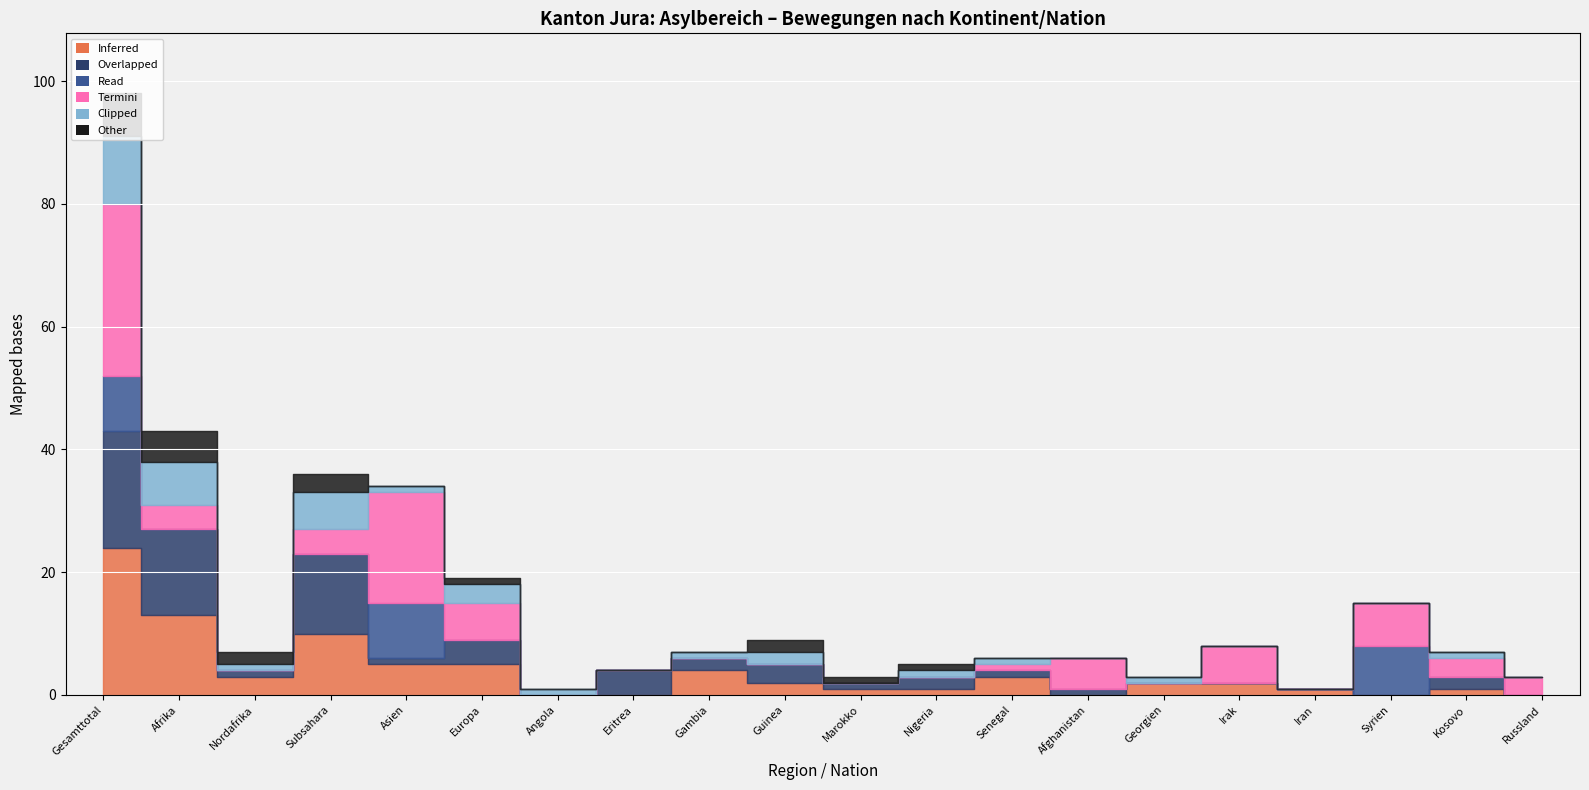

Which label corresponds to the largest value in the chart?

Gesamttotal